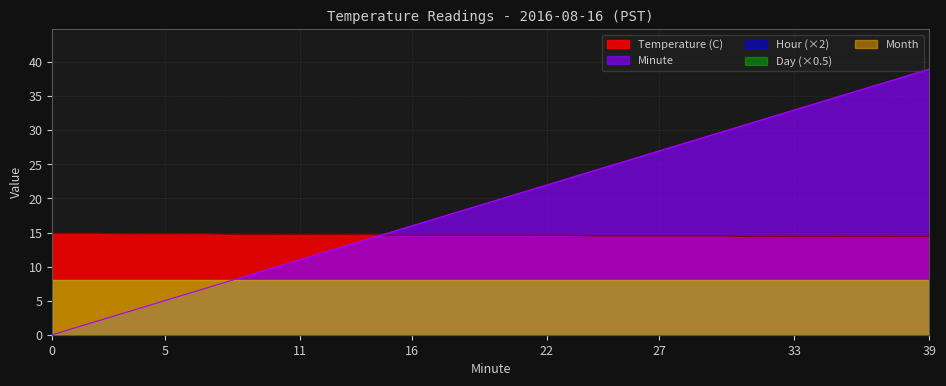

True or false: Temperature (C) has more than 2 interior local peaks.

False